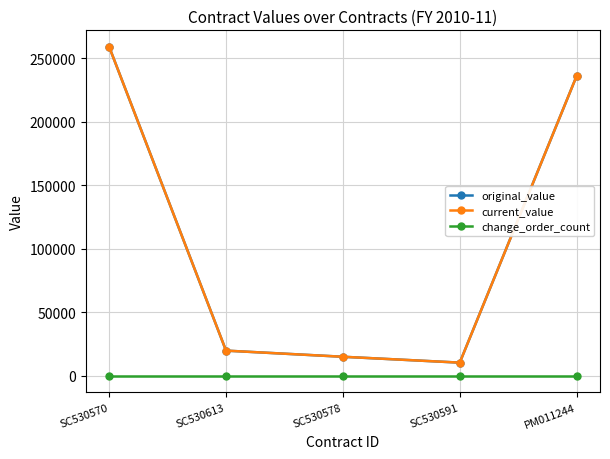

Is this an area chart (filled region under the line)?

No